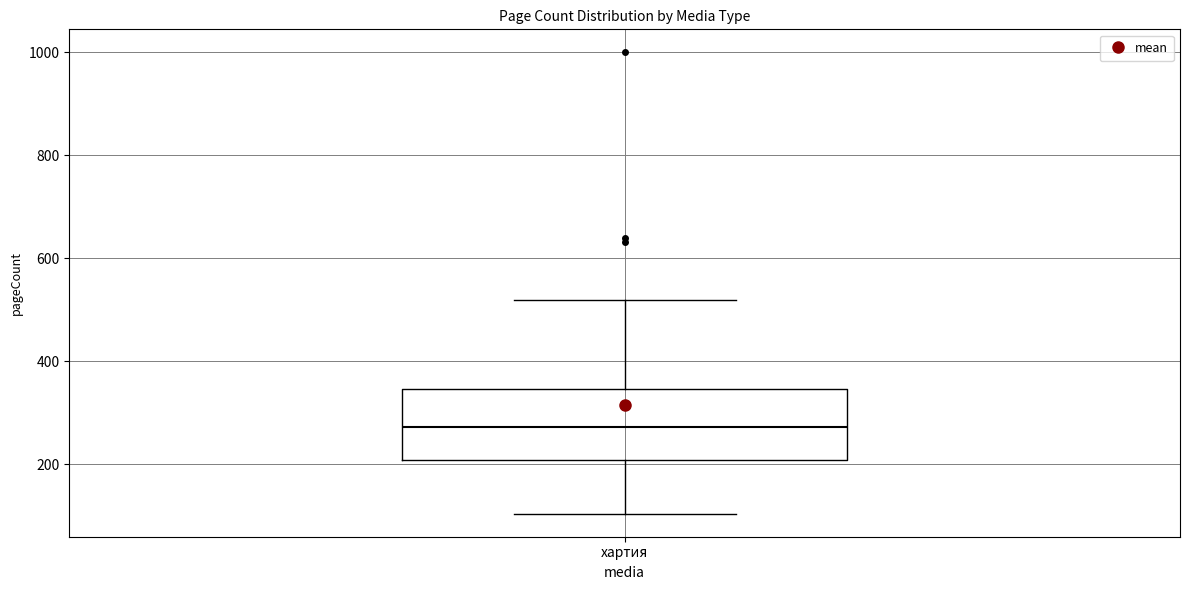

Where does the median line of the box for хартия sit on the y-axis? The values are not printed on the chart, so give them approximately, as read against the axis.

280